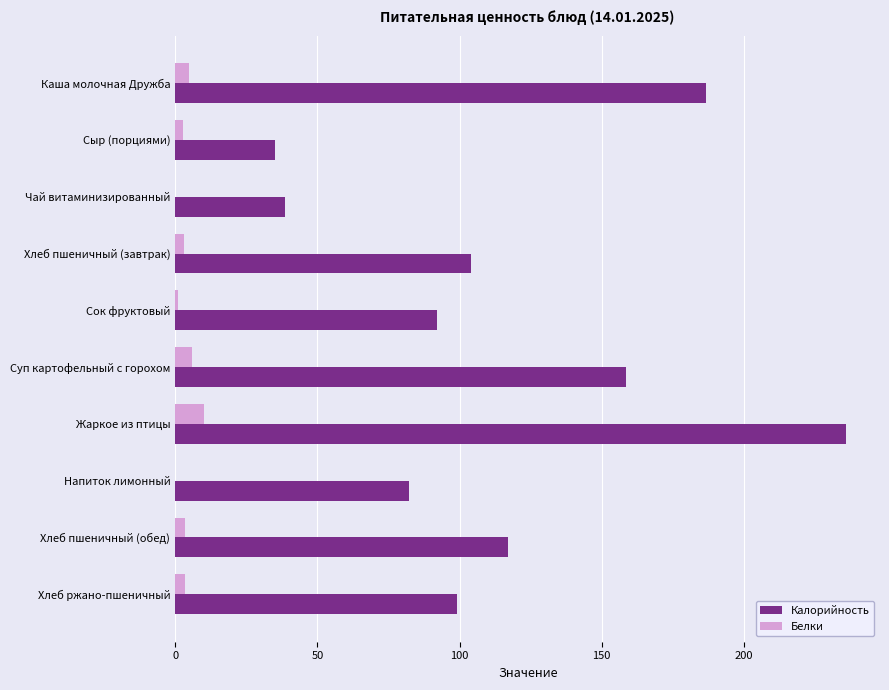

What is the sum of all Белки values?

35.1